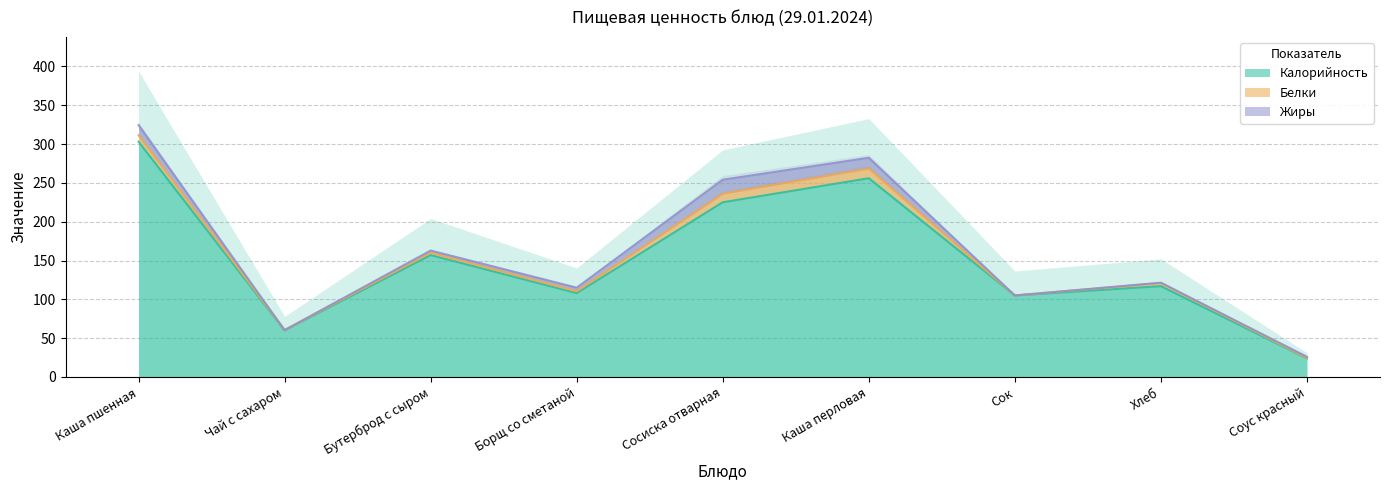

In Калорийность, how many points are higher than both neighbors (excluding endpoints)?

3